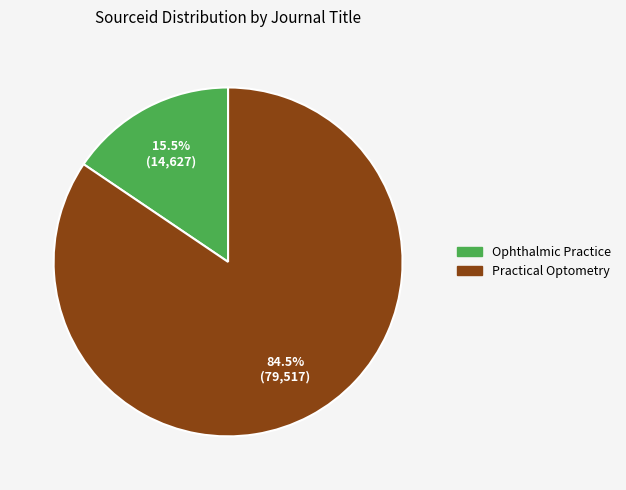

How many segments does this pie chart have?

2